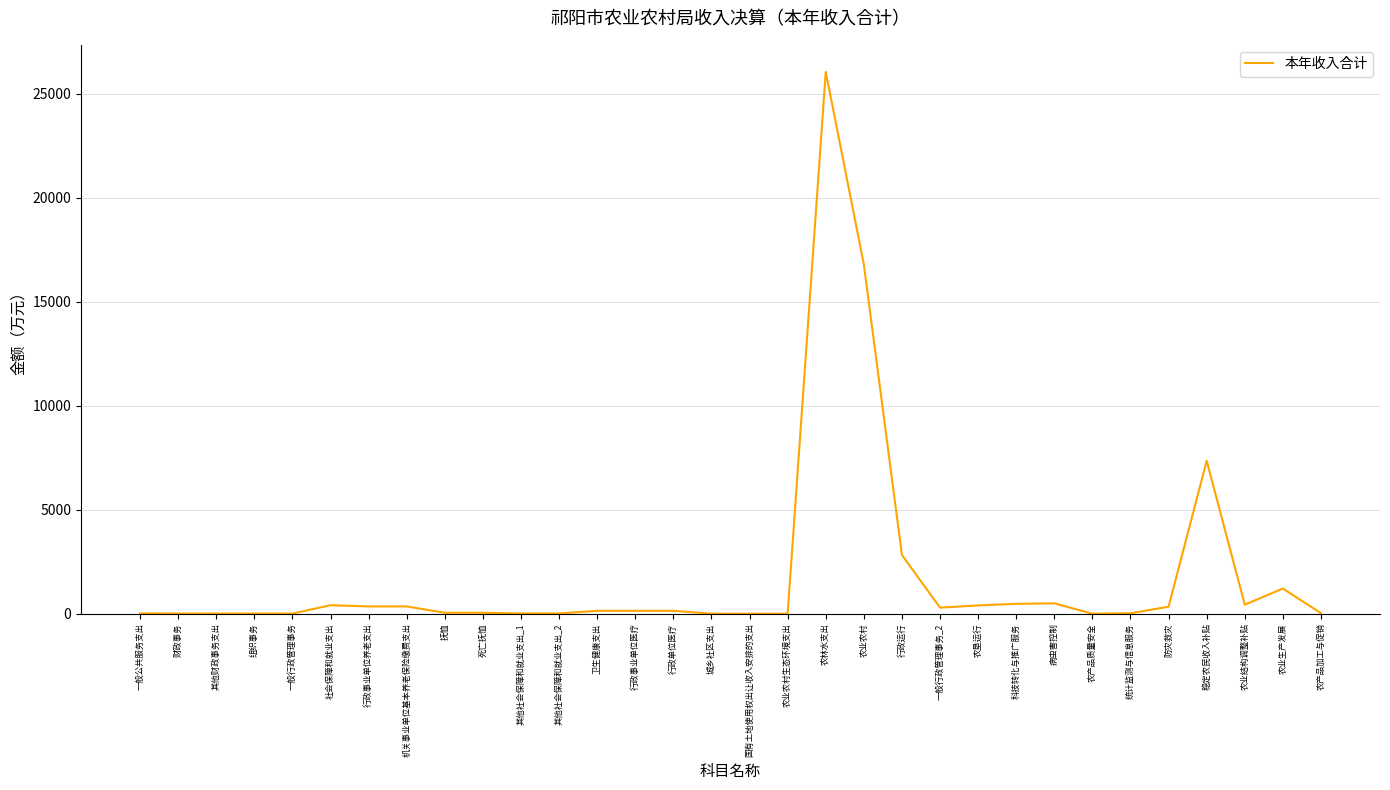

Where is the data nearest to the value 13022?

农业农村